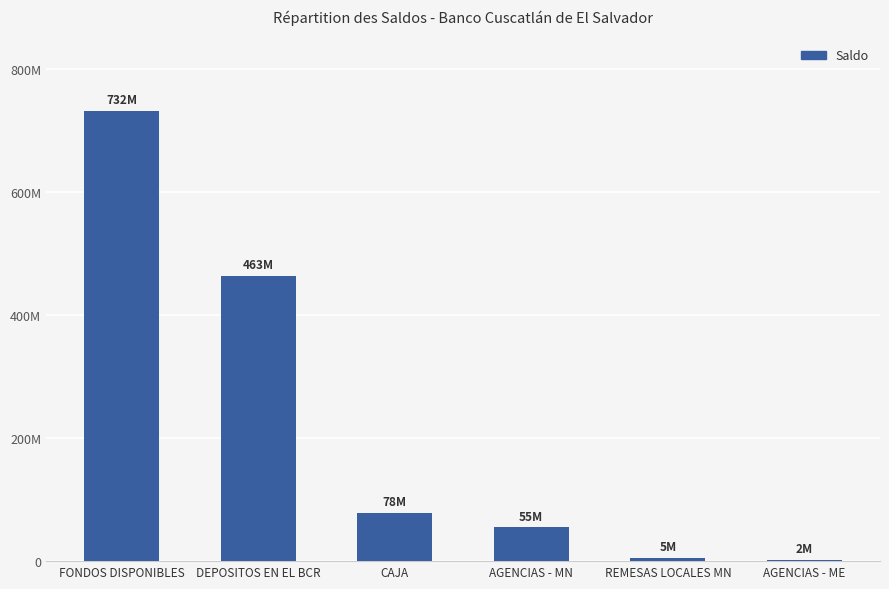

Are the bars horizontal?

No